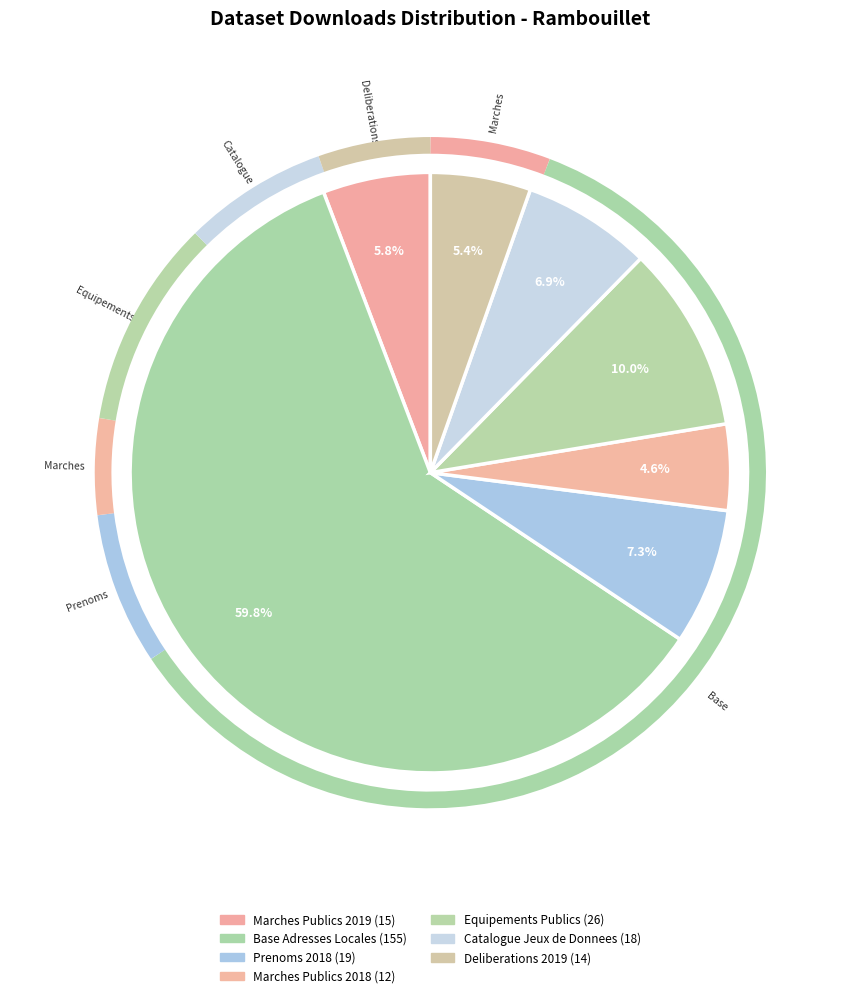

How many slices are in this pie chart?

7